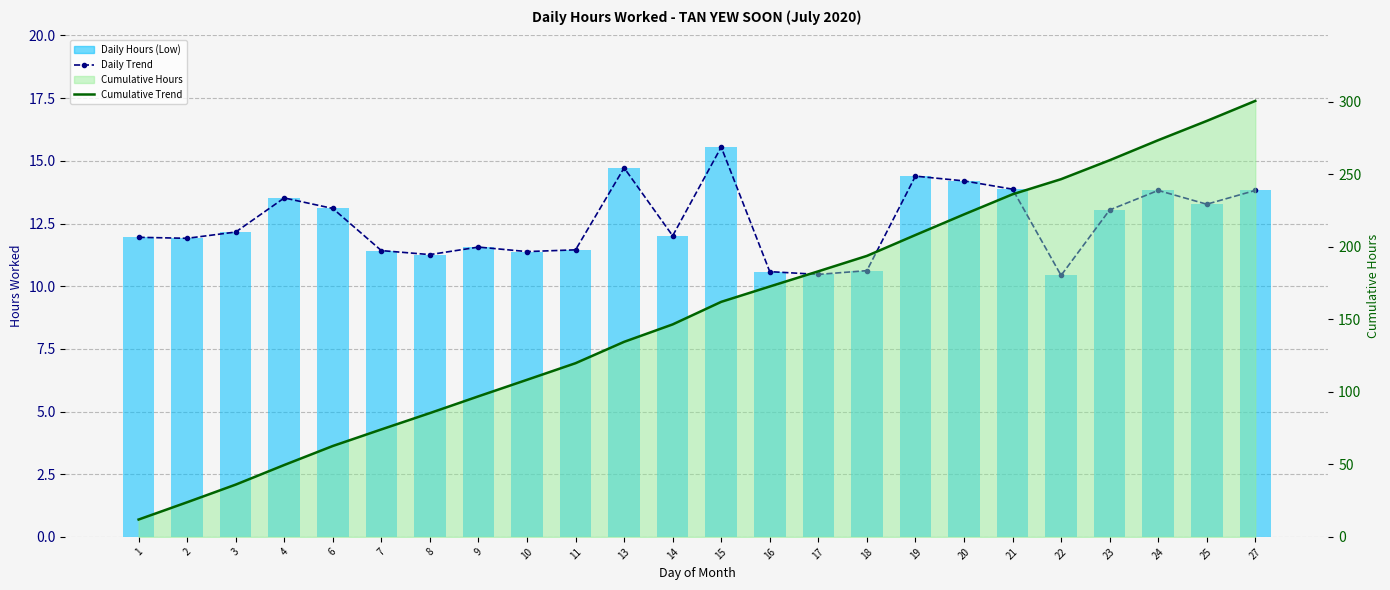

How many distinct data groups are displayed?

3